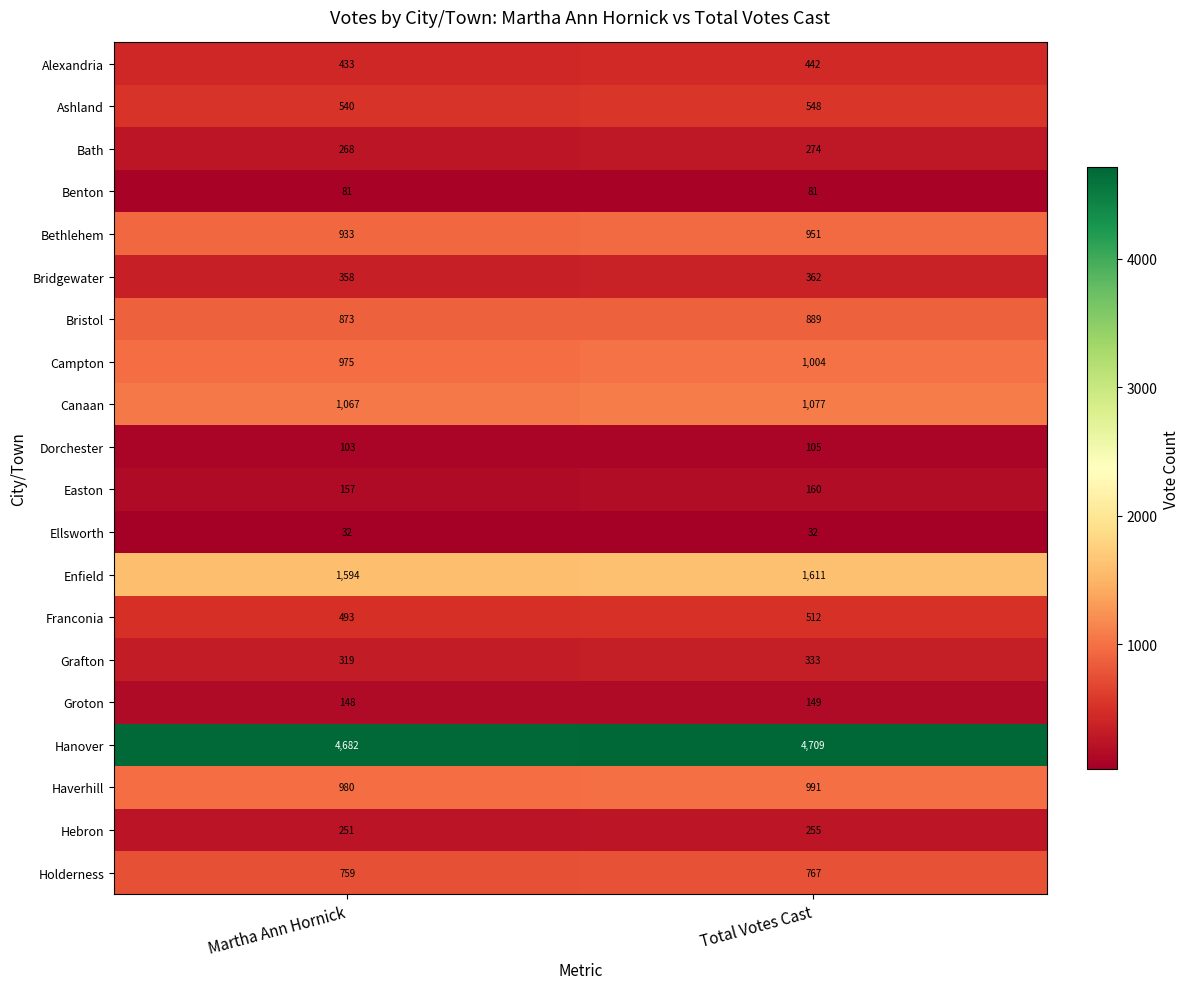

At which label is Hebron closest to 253?

Martha Ann Hornick